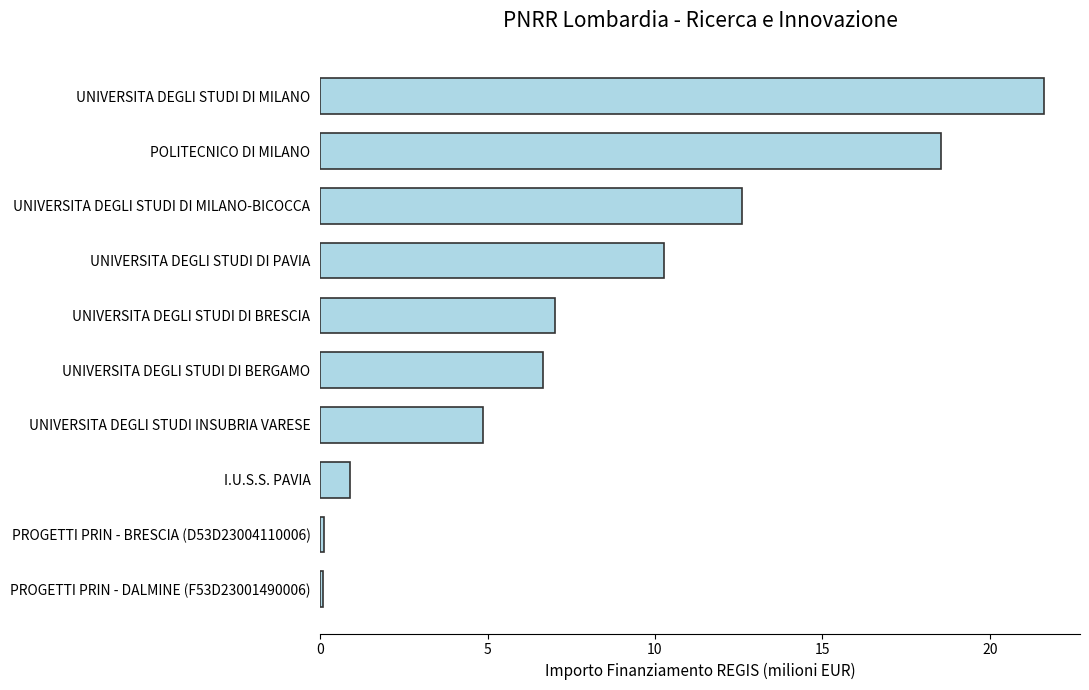

Does the chart contain stacked bars?

No